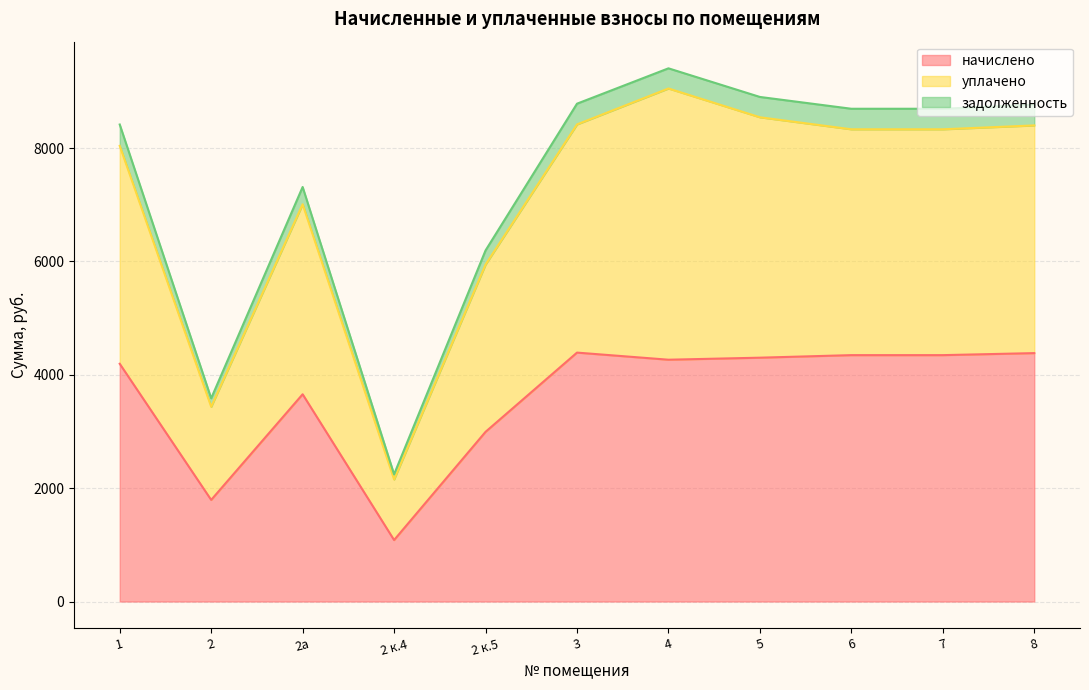

Rank the categories by уплачено value from lowest to highest.

2 к.4, 2, 2 к.5, 2а, 1, 6, 7, 8, 3, 5, 4